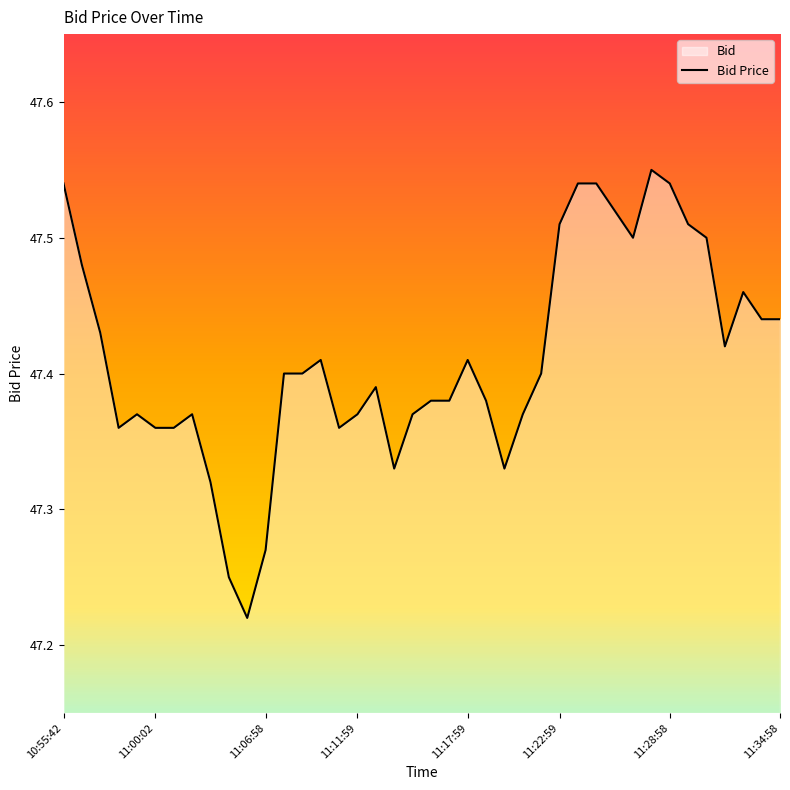

True or false: the data shows 72.9 at 11:22:59.

False